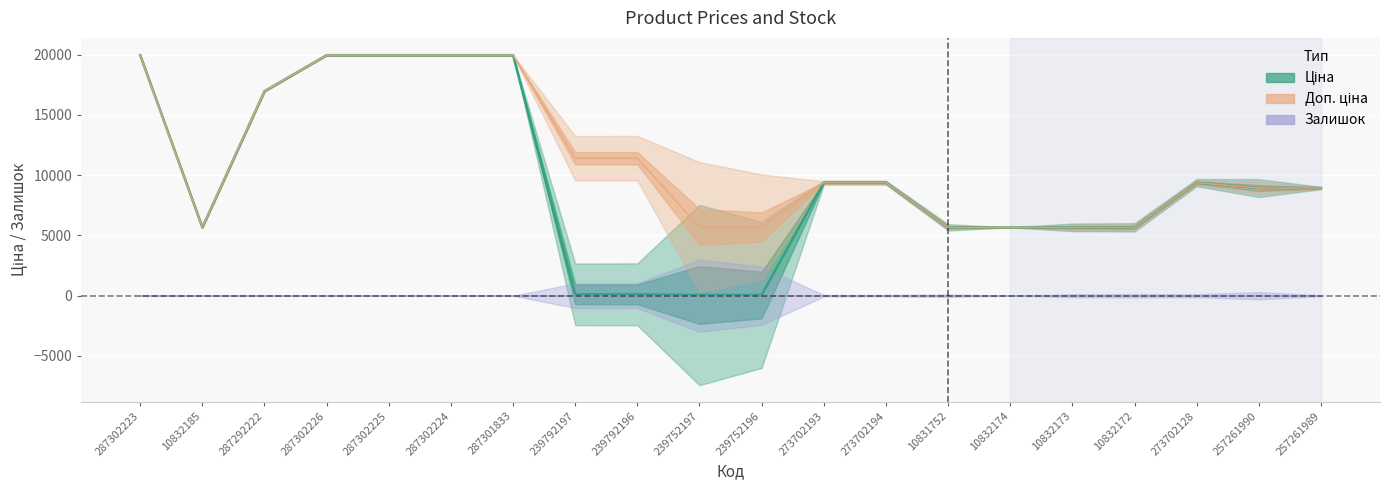

At which label does Доп. ціна reach its minimum?

10832185